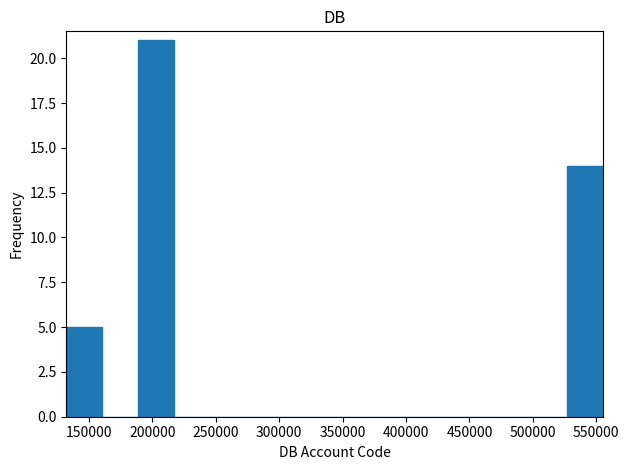

Reading left to right, transcribe this chart: for each bar, give the range it covers on the x-axis and its height. Neither the bar edges nor the heights are printed on the chart, so give them approximately, as read against the axes.

130000 to 160000: 5
160000 to 190000: 0
190000 to 215000: 21
215000 to 245000: 0
245000 to 275000: 0
275000 to 300000: 0
300000 to 330000: 0
330000 to 360000: 0
360000 to 385000: 0
385000 to 415000: 0
415000 to 440000: 0
440000 to 470000: 0
470000 to 500000: 0
500000 to 525000: 0
525000 to 555000: 14